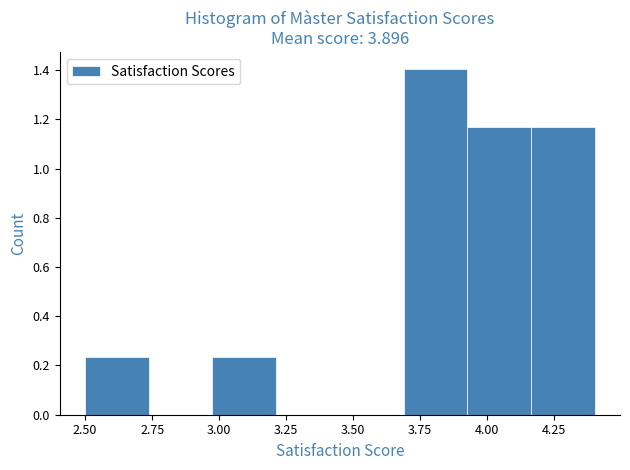

Over which range of the x-axis is the bar tallest?

3.70 to 3.95